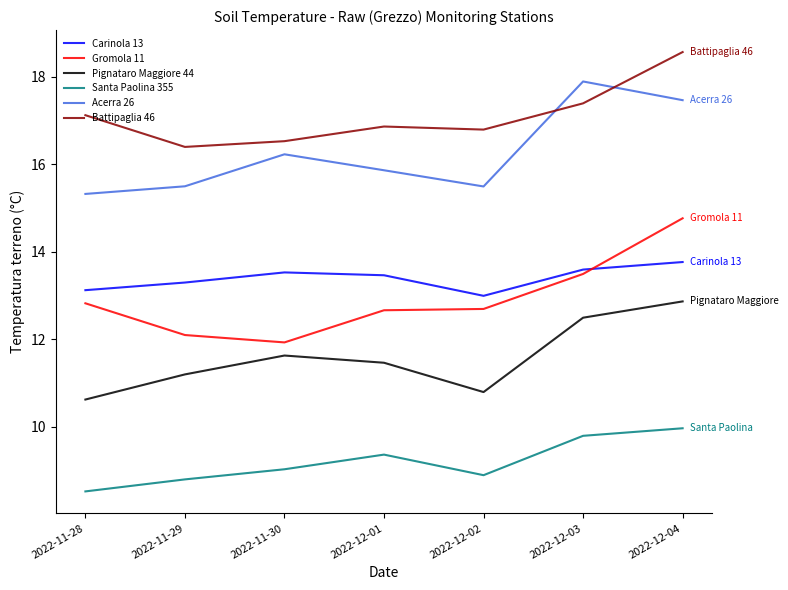

What is the sum of the Carinola 13 values at 2022-11-28 and 2022-11-29?

26.4